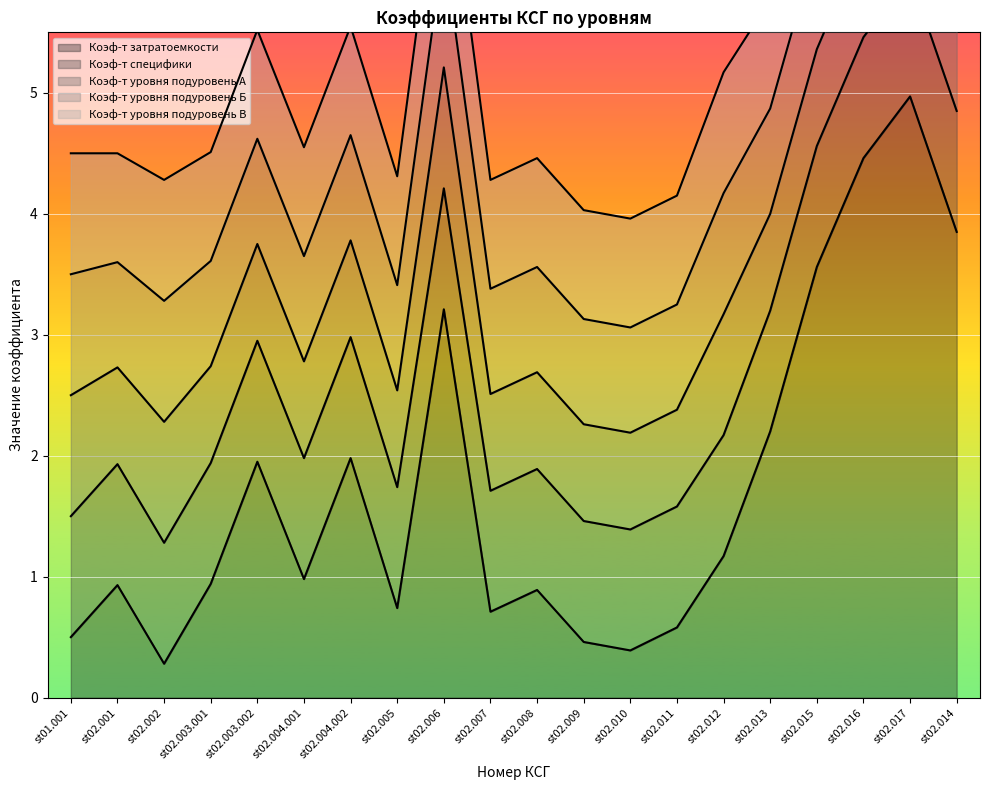

What is the minimum value shown in the chart?

0.3